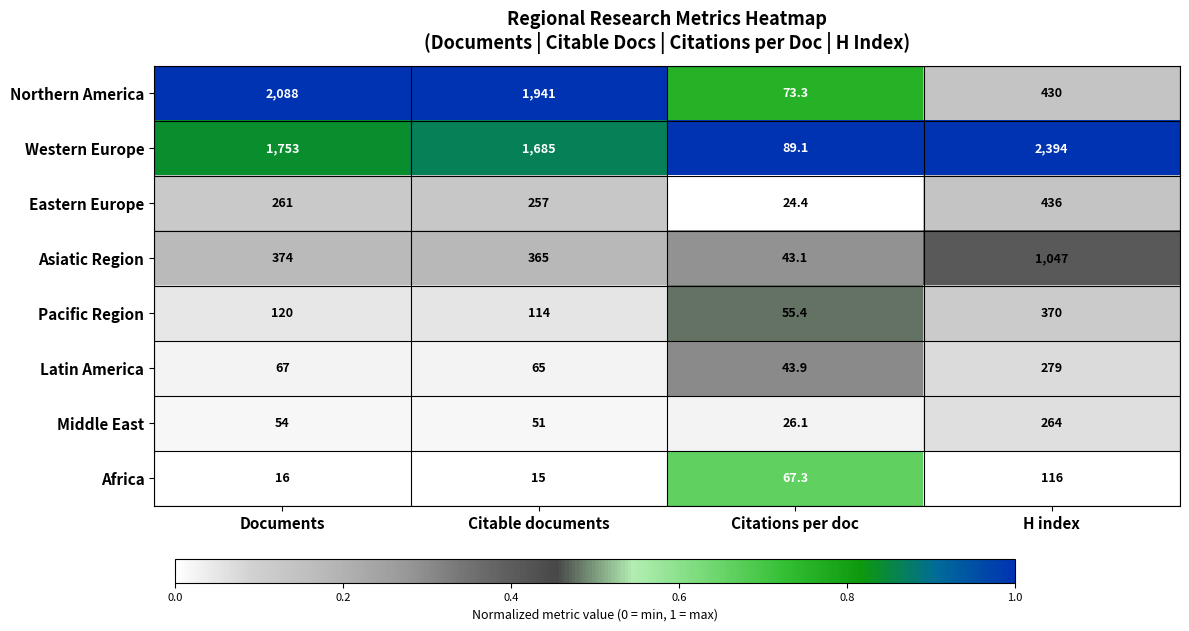

At which label is Latin America closest to 161?

Documents